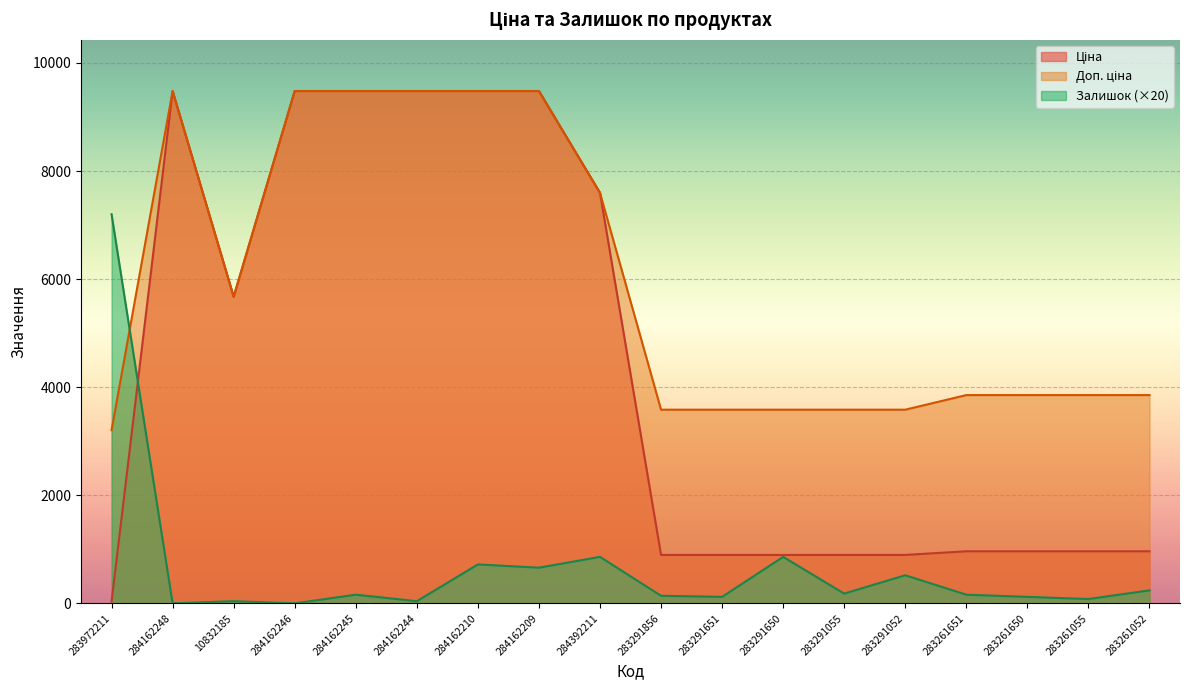

What is the label of the 7th point from the left?

284162210